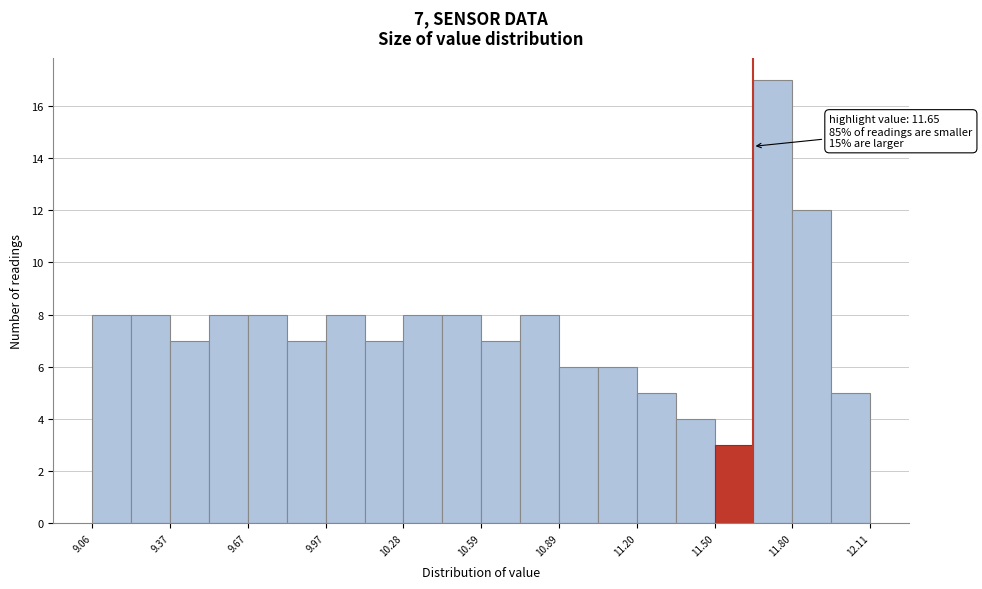

Read against the x-axis, roughly where is the centre of the tallest bar?

11.75